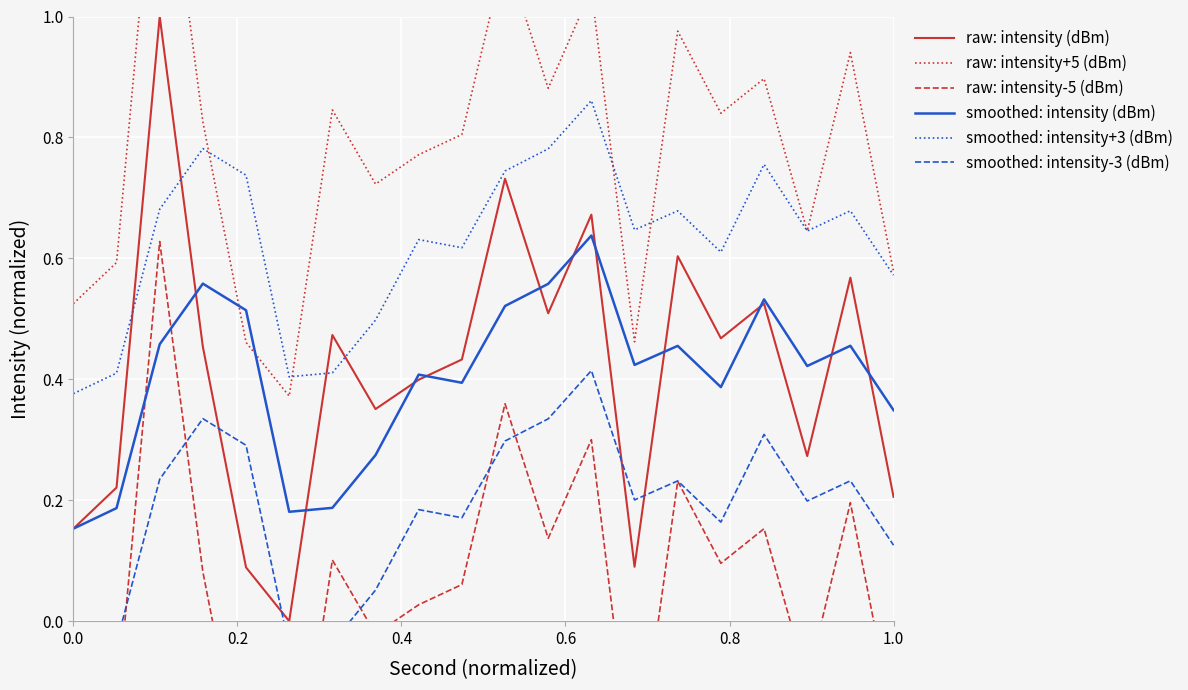

What is the highest value of the raw: intensity (dBm) series?

1.0